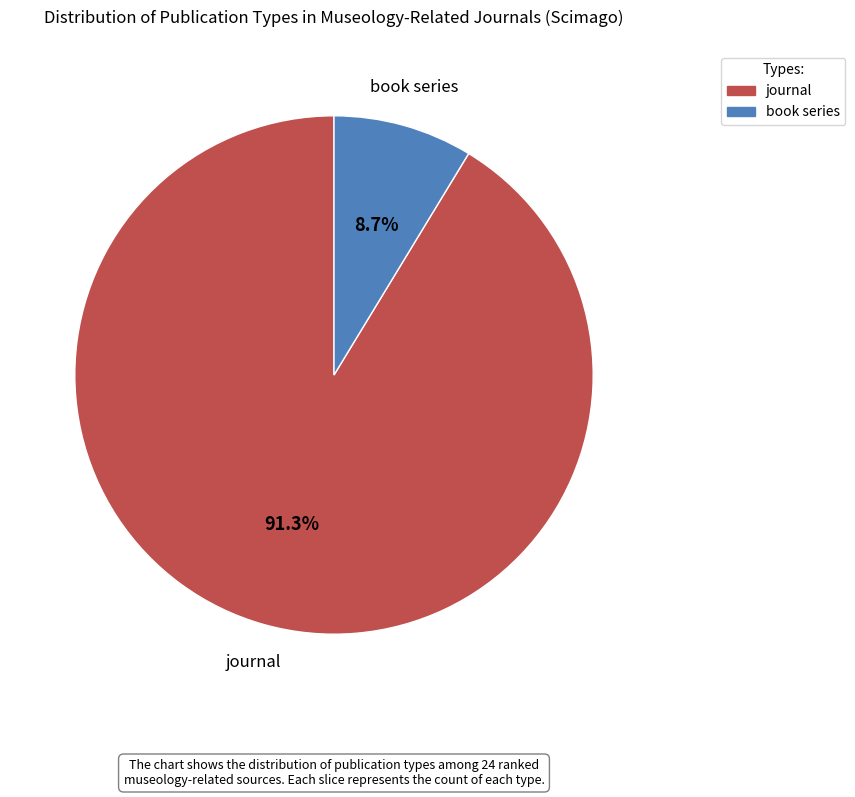

Rank the categories by value from lowest to highest.

book series, journal